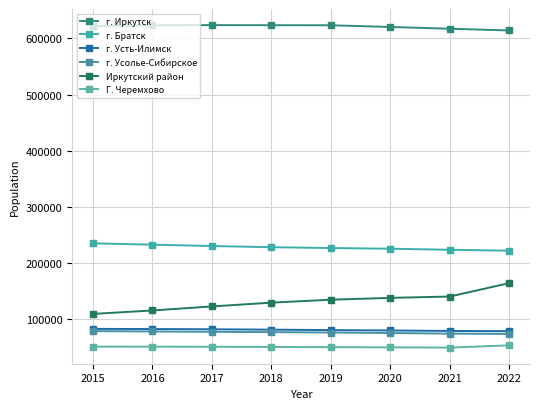

Reading left to right, extract all data points from this chart.

г. Иркутск: 2015=621762	2016=623580	2017=623803	2018=623674	2019=623520	2020=620539	2021=617382	2022=614306
г. Братск: 2015=235230	2016=232875	2017=230444	2018=228376	2019=226868	2020=225653	2021=223782	2022=222155
г. Усть-Илимск: 2015=82922	2016=82637	2017=82215	2018=81528	2019=80750	2020=80082	2021=79232	2022=78821
г. Усолье-Сибирское: 2015=78966	2016=78279	2017=77698	2018=77126	2019=76446	2020=75555	2021=74436	2022=73947
Иркутский район: 2015=109560	2016=115693	2017=122889	2018=129624	2019=134842	2020=138130	2021=140518	2022=164385
Г. Черемхово: 2015=51355	2016=51284	2017=51025	2018=50703	2019=50370	2020=50044	2021=49583	2022=53580